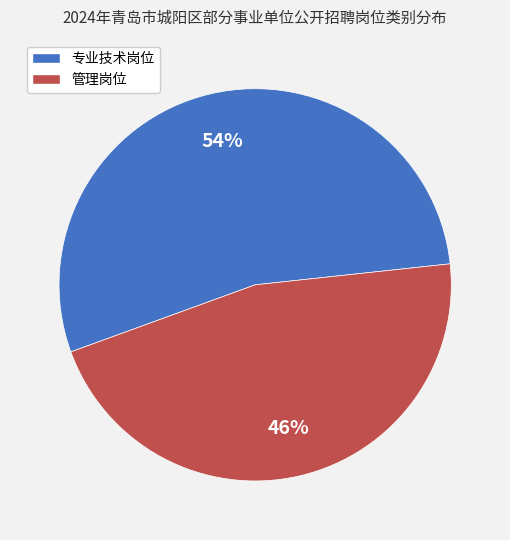

Combined, do 管理岗位 and 专业技术岗位 account for over 50%?

Yes